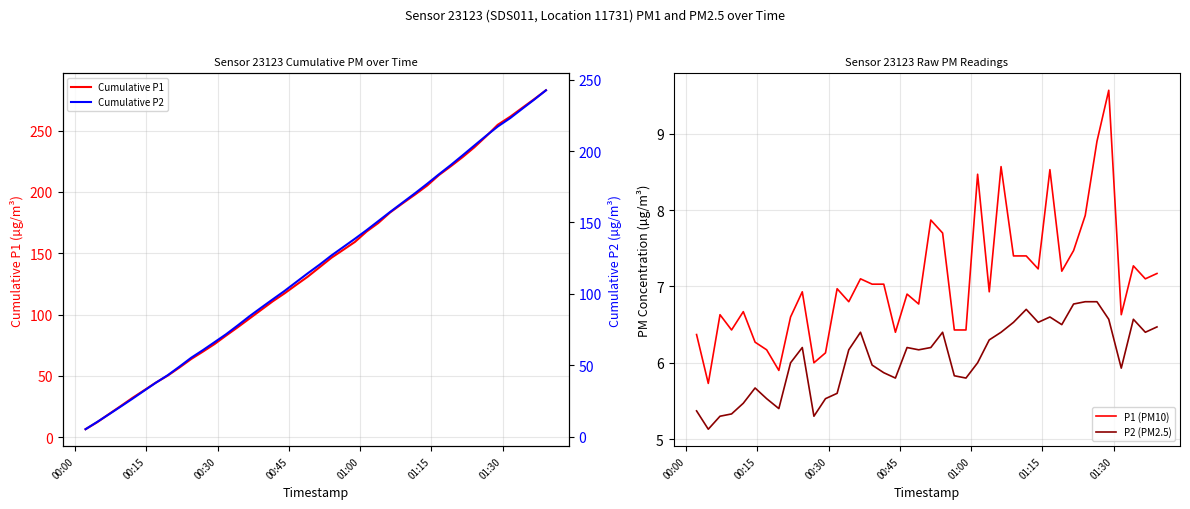

At how many categories does at least one series exceed 189?

13